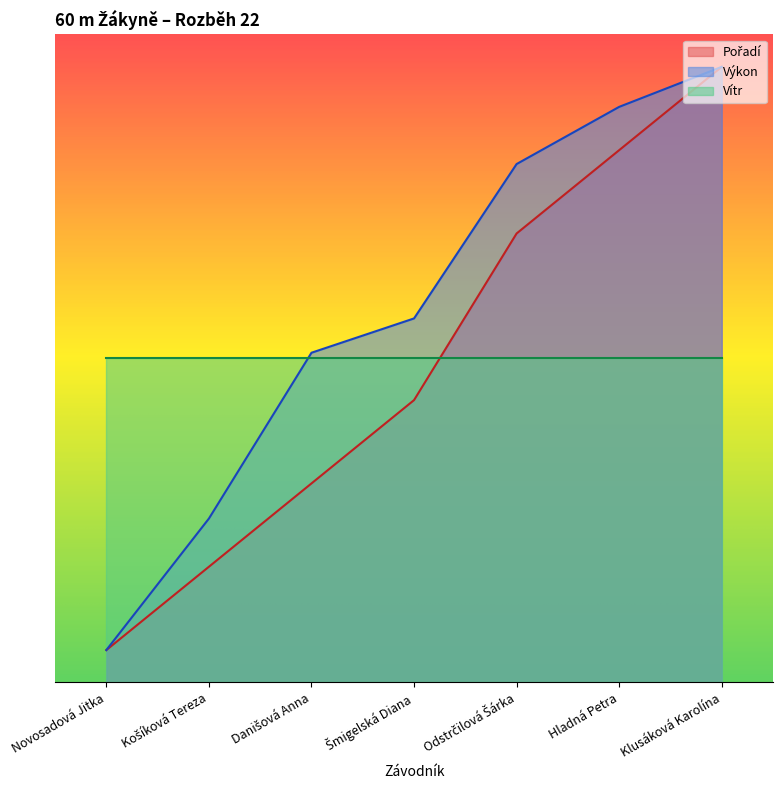

Which category has the highest value in the Výkon series?

Klusáková Karolína